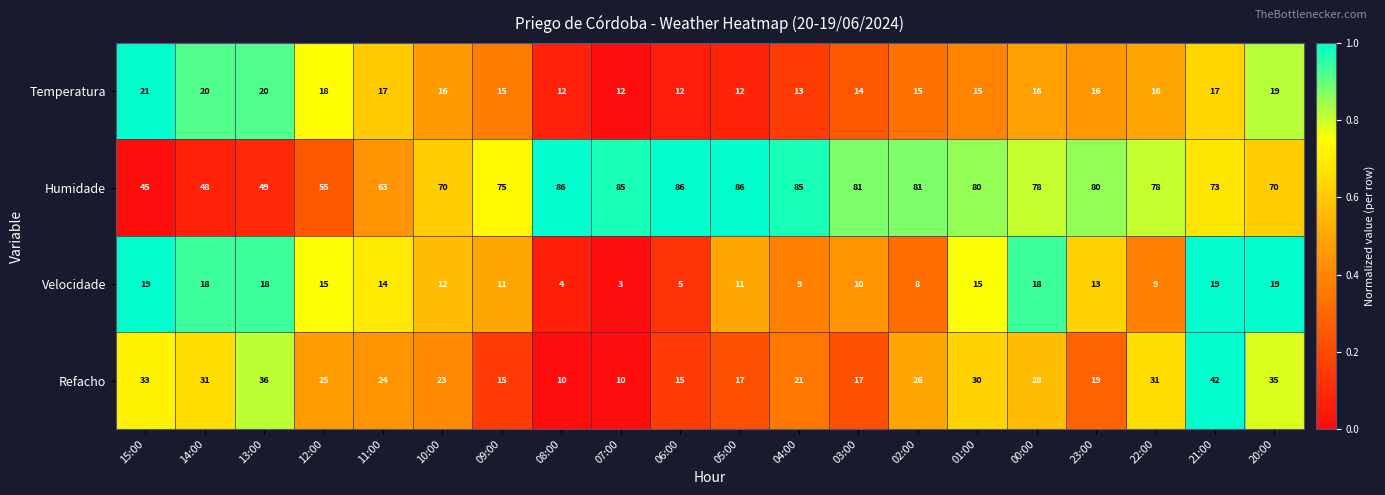

Rank the series at 23:00 from lowest to highest value.

Velocidade, Temperatura, Refacho, Humidade